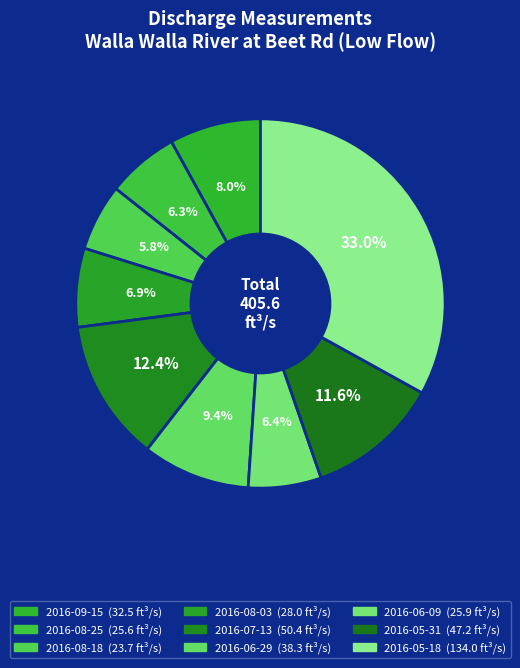

What percentage is the 2016-08-25 slice, to the nearest percent?

6%